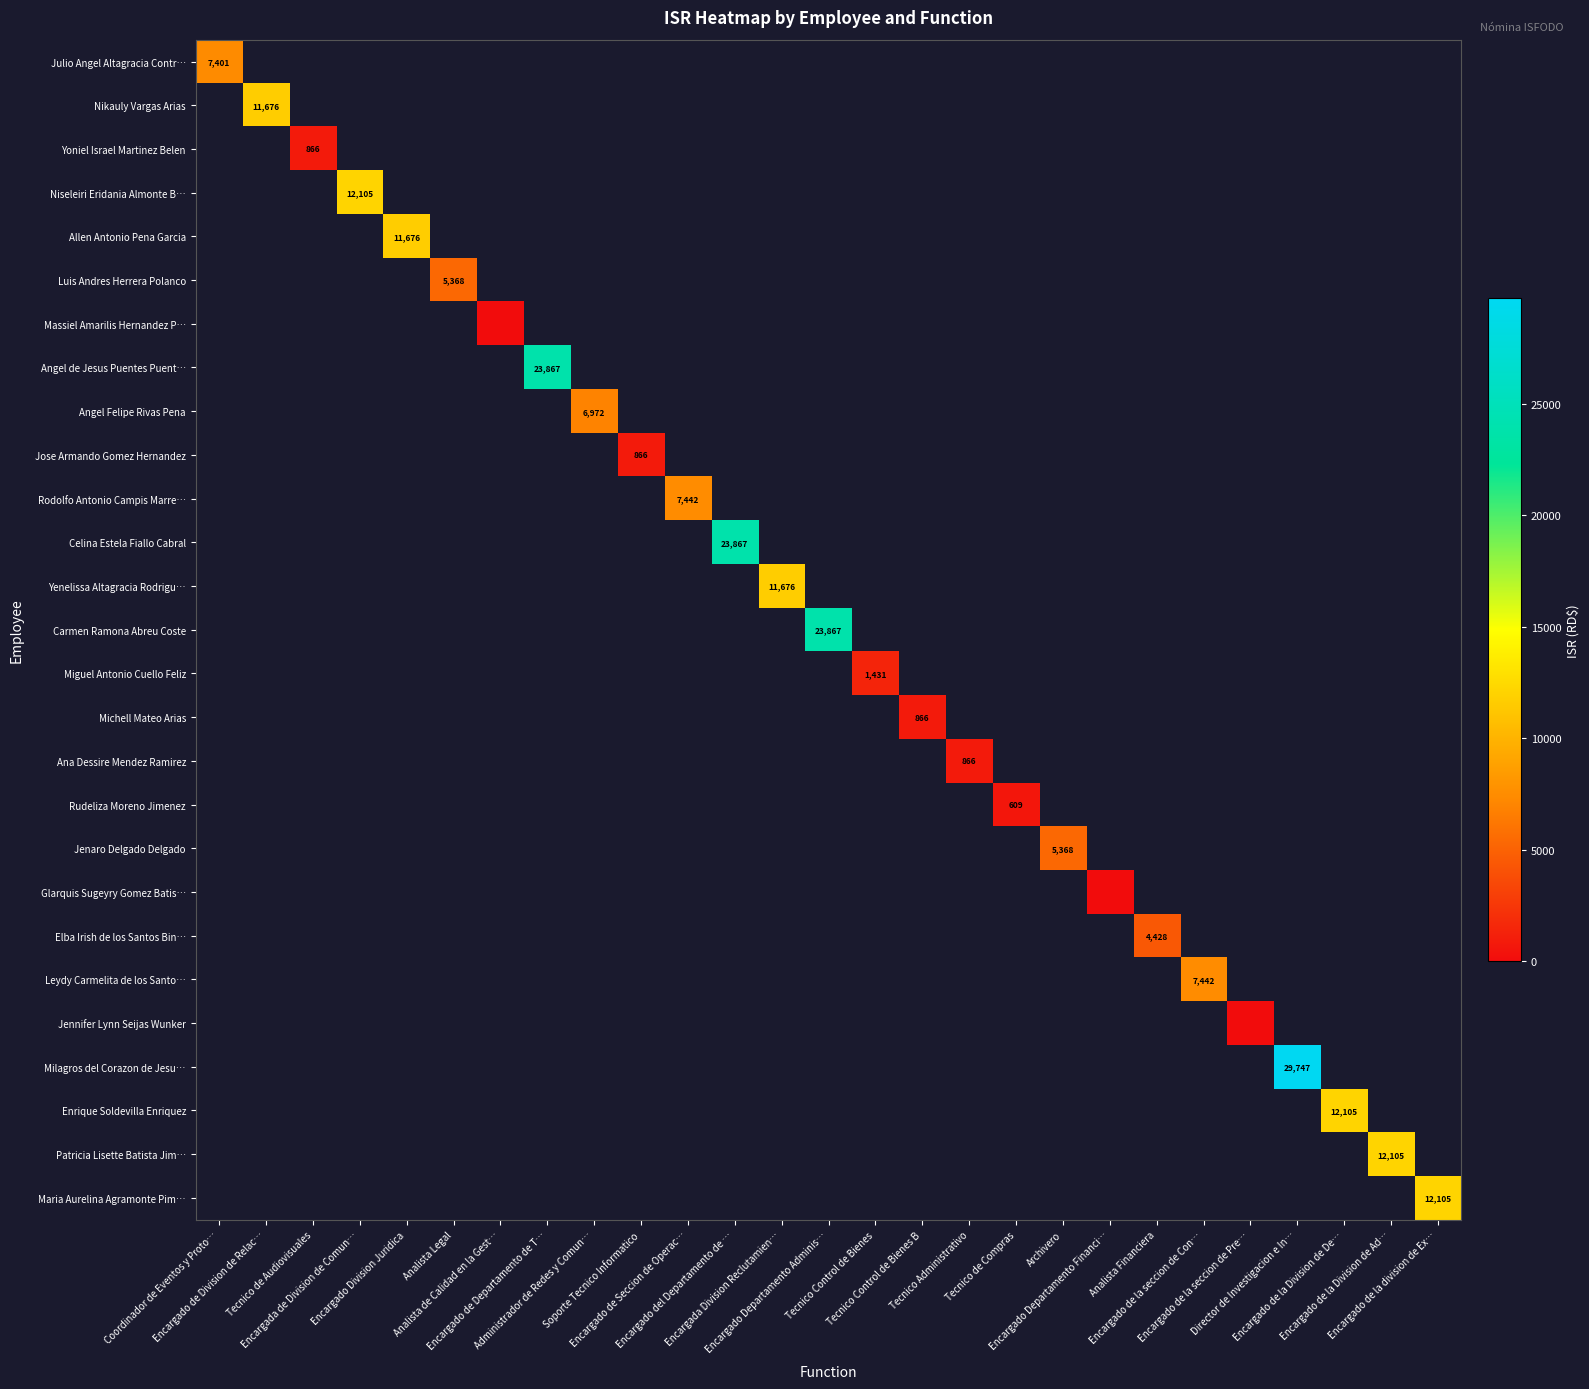

Rank the categories by Massiel Amarilis Hernandez P… value from highest to lowest.

Coordinador de Eventos y Proto…, Encargado de Division de Relac…, Tecnico de Audiovisuales, Encargada de Division de Comun…, Encargado Division Juridica, Analista Legal, Analista de Calidad en la Gest…, Encargado de Departamento de T…, Administrador de Redes y Comun…, Soporte Tecnico Informatico, Encargado de Seccion de Operac…, Encargado del Departamento de …, Encargada Division Reclutamien…, Encargado Departamento Adminis…, Tecnico Control de Bienes, Tecnico Control de Bienes B, Tecnico Administrativo, Tecnico de Compras, Archivero, Encargado Departamento Financi…, Analista Financiera, Encargado de la seccion de Con…, Encargado de la seccion de Pre…, Director de Investigacion e In…, Encargado de la Division de De…, Encargado de la Division de Ad…, Encargado de la division de Ex…